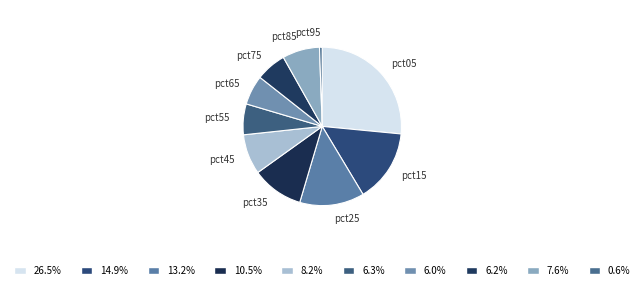

Which has a higher value, pct95 or pct75?

pct75